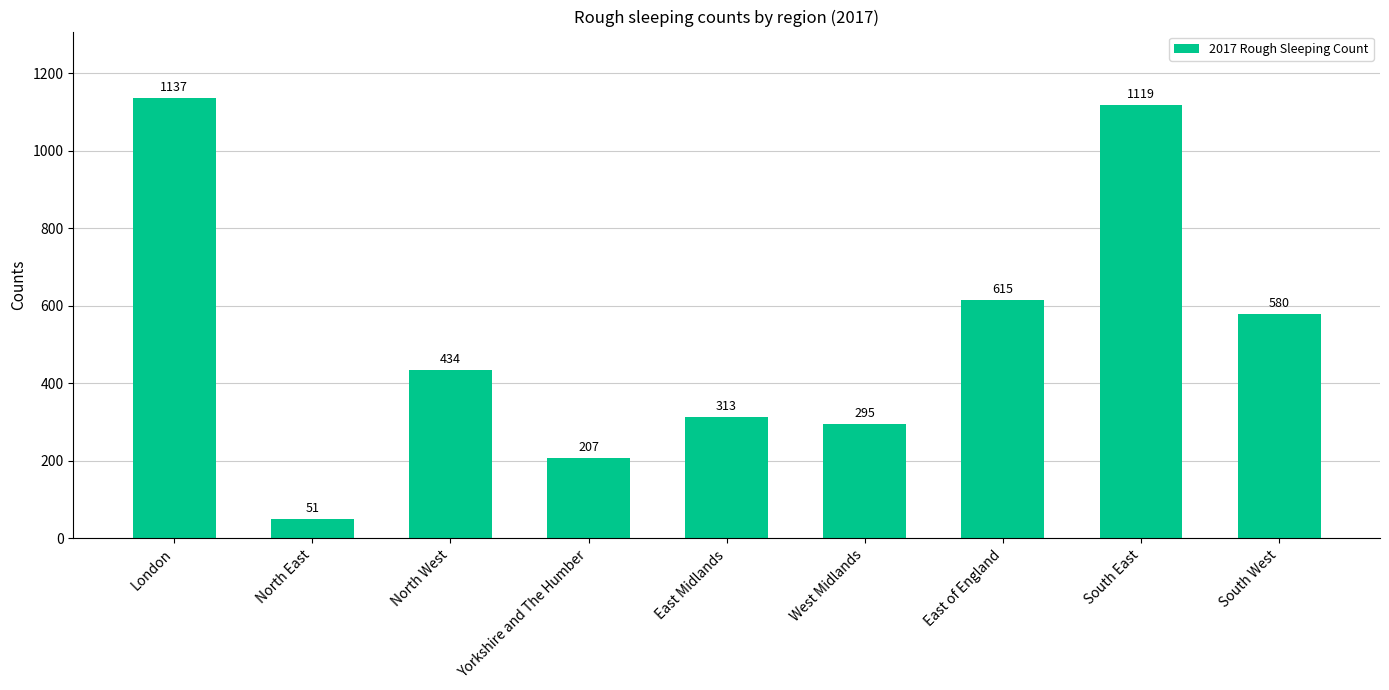

Does the chart contain any negative values?

No